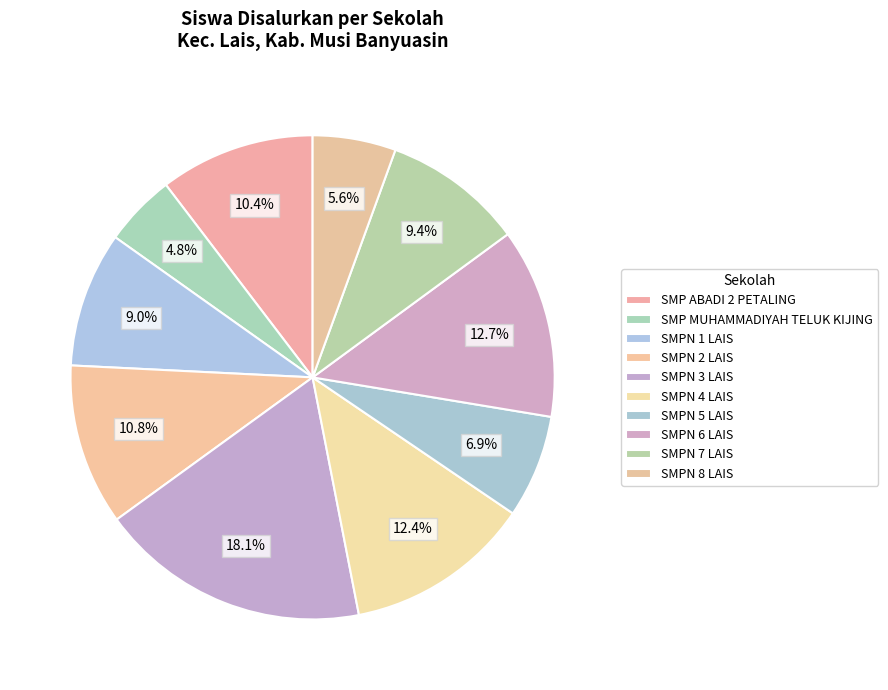

How many segments does this pie chart have?

10